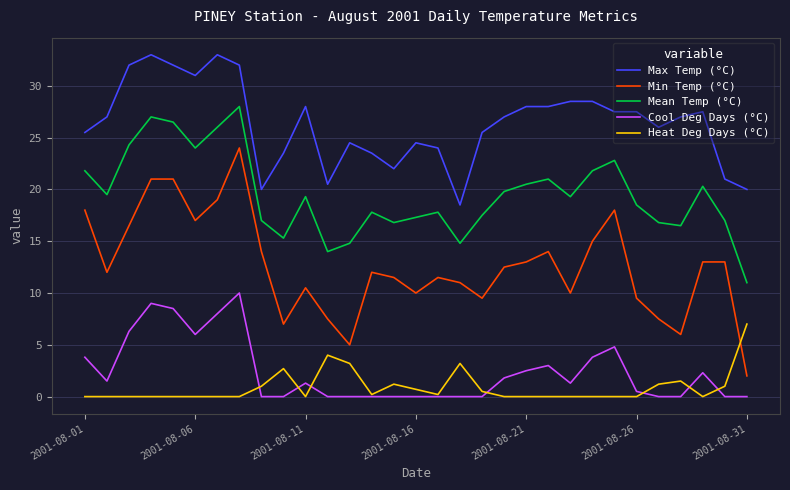

Rank the series by their maximum value, from highest to lowest.

Max Temp (°C), Mean Temp (°C), Min Temp (°C), Cool Deg Days (°C), Heat Deg Days (°C)